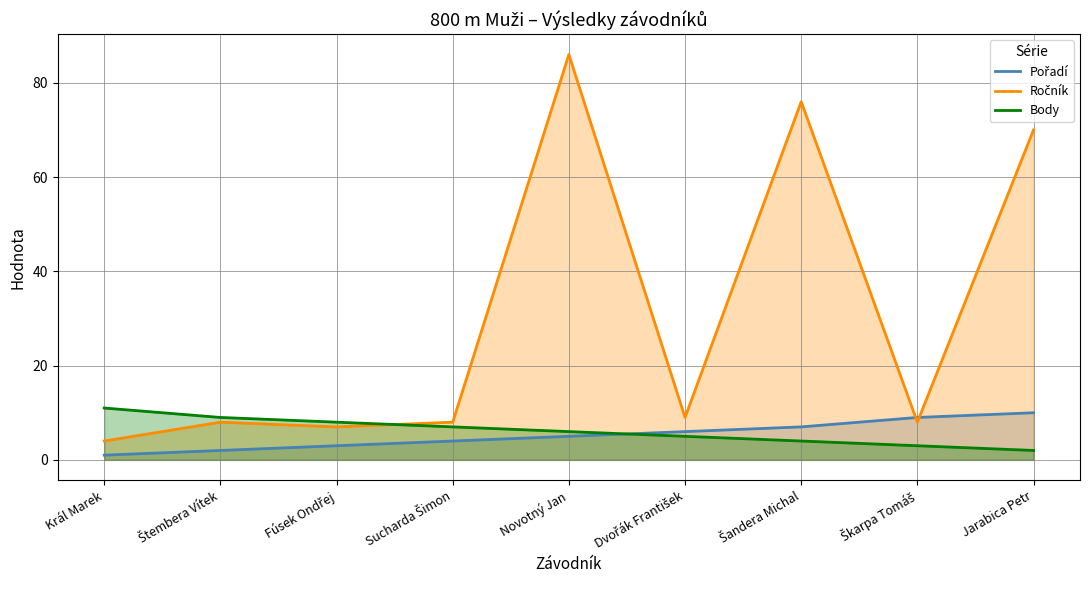

What is the spread (max minus min) of values at Král Marek?

10